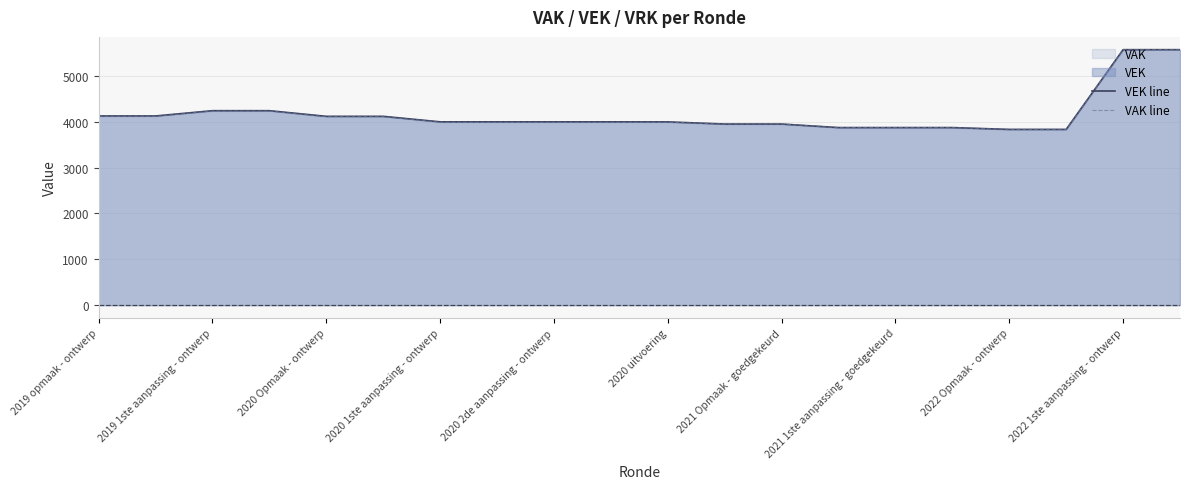

What is the difference between the second highest and second lowest values in the VEK line series?

1738